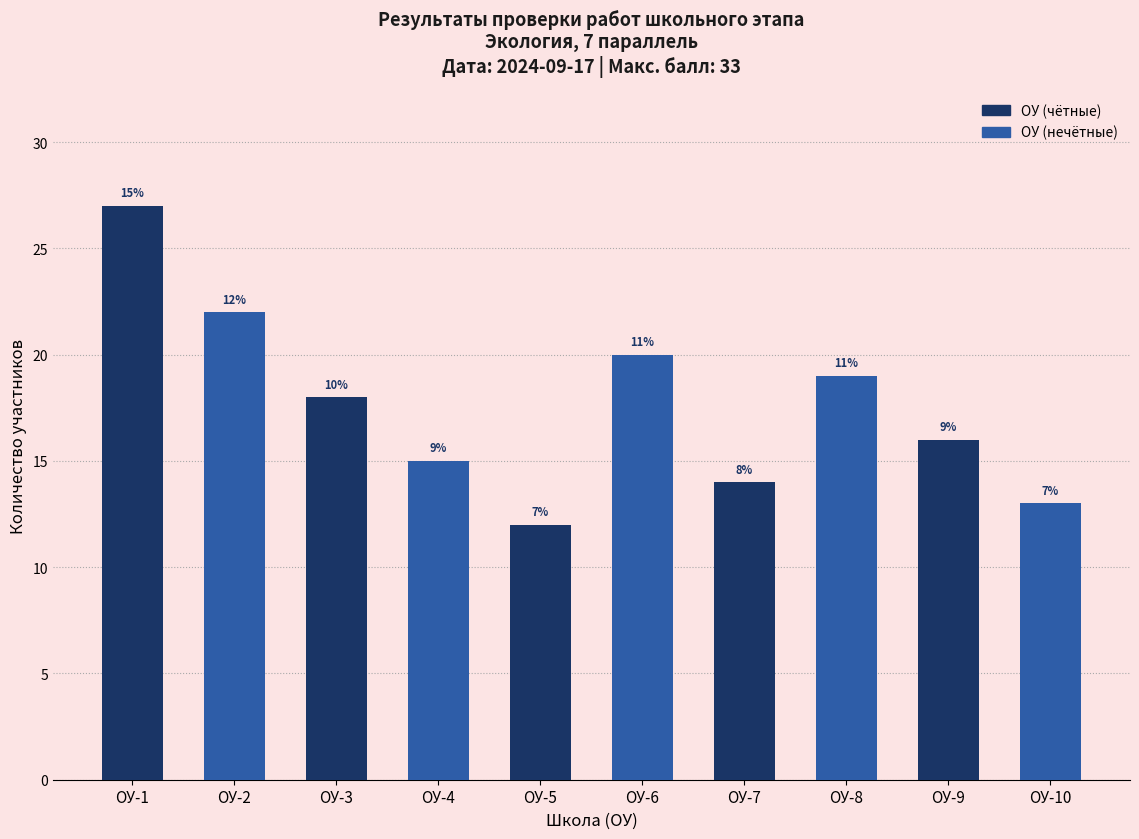

At which label is the value closest to 19?

ОУ-8